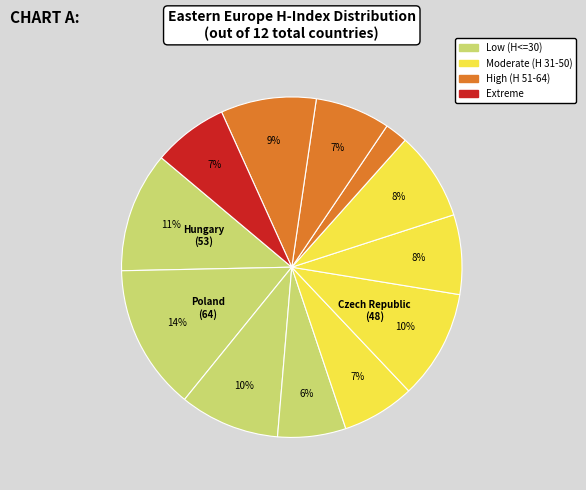

Count the number of slices in the pie.

12